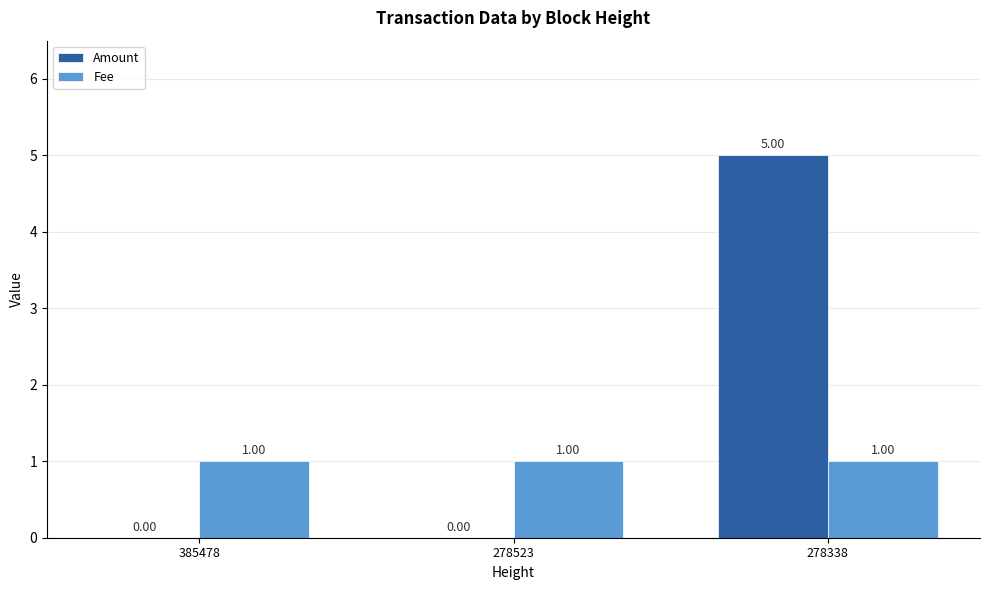

The value of Amount at 278523 is 0. True or false?

True